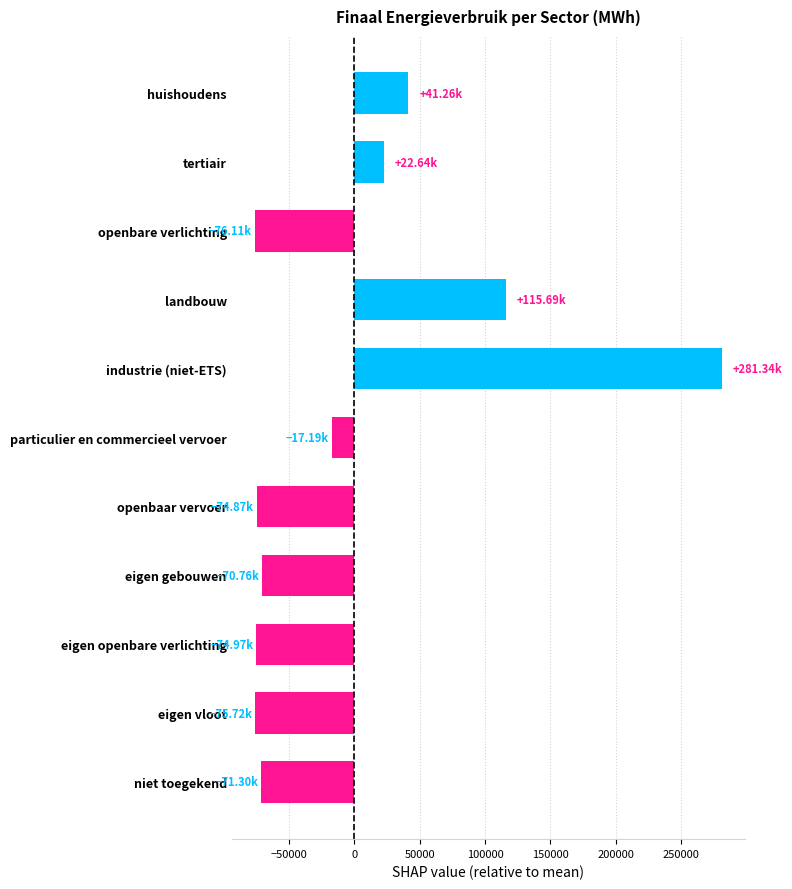

What is the change in value from industrie (niet-ETS) to niet toegekend?

-352638.7